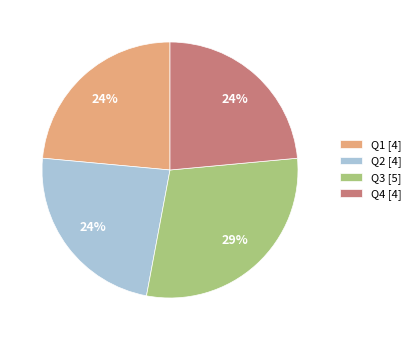

To the nearest percent, what is the average slice percentage?

25%